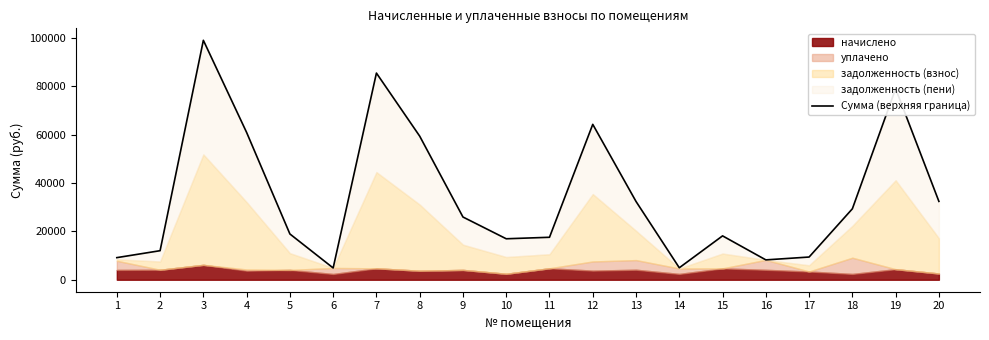

Where does the data first go above 25933?

3